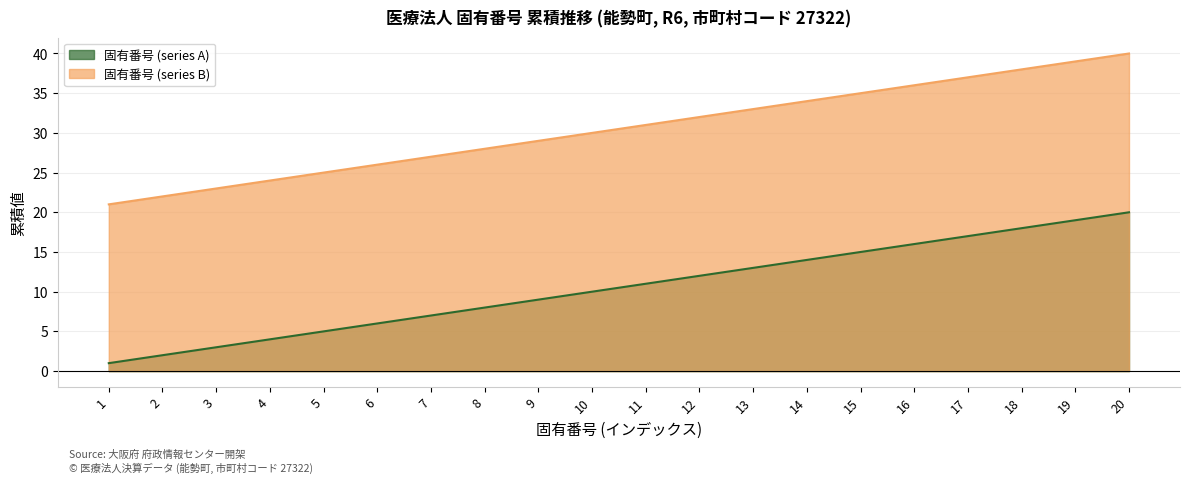

Reading left to right, list all the values displayed in this chart.

固有番号 (series A): 1	2	3	4	5	6	7	8	9	10	11	12	13	14	15	16	17	18	19	20
固有番号 (series B): 21	22	23	24	25	26	27	28	29	30	31	32	33	34	35	36	37	38	39	40